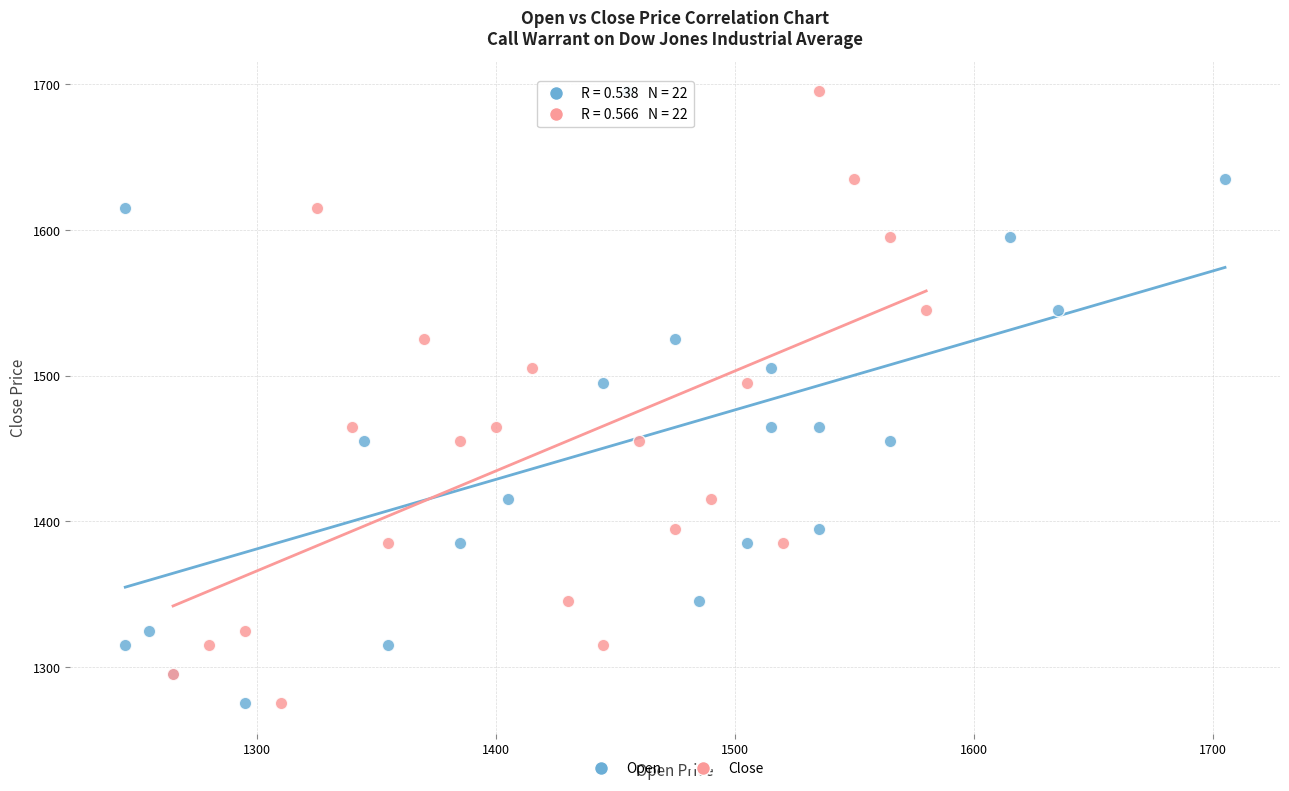

What are all the series names shown in the legend?

Open, Close